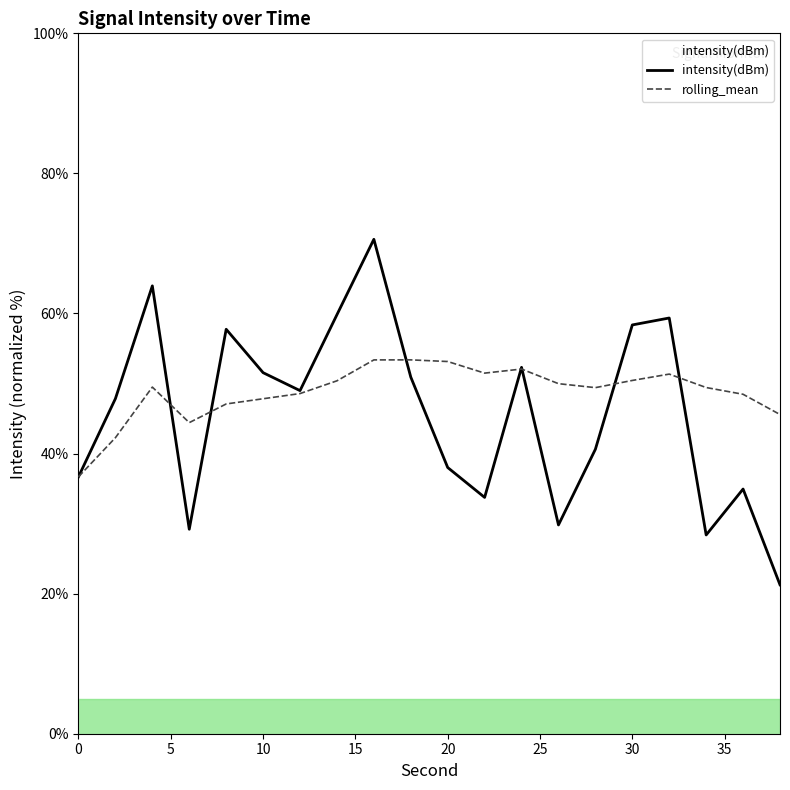

Which series has the widest spread of values?

intensity(dBm)